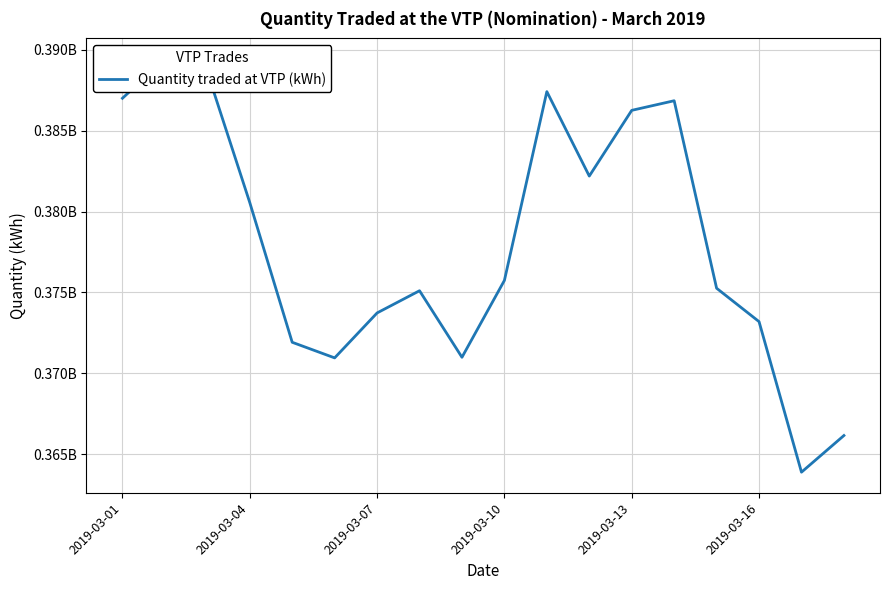

Count the number of categories in the chart.

18